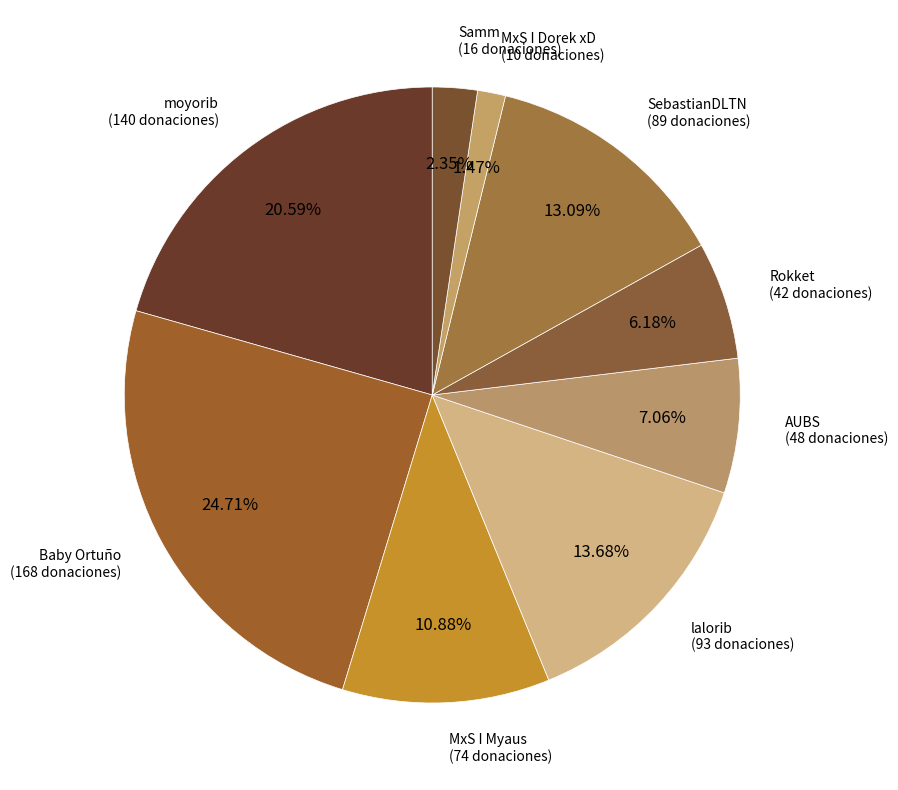

To the nearest percent, what is the difference between the Samm and lalorib slice percentages?

11%